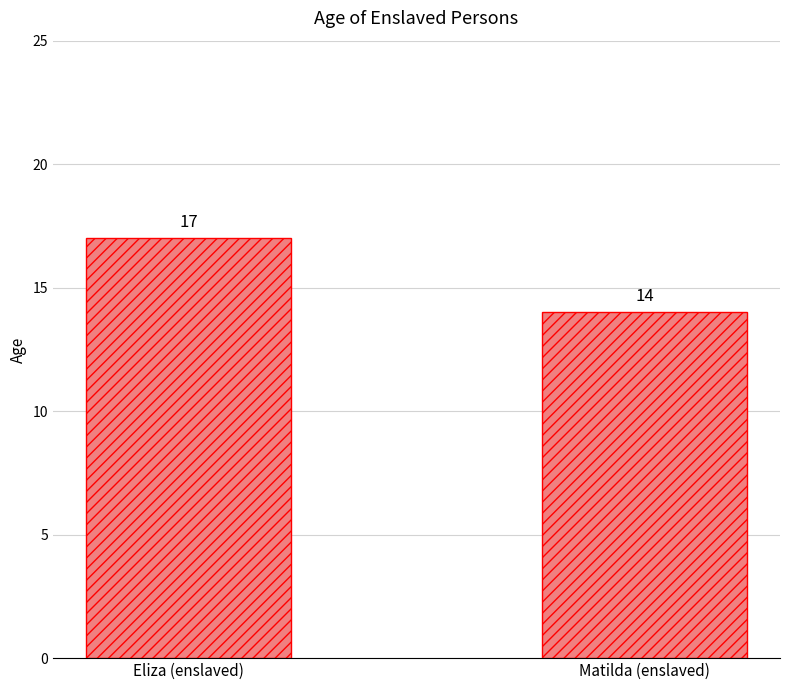

How many bars are there in total?

2